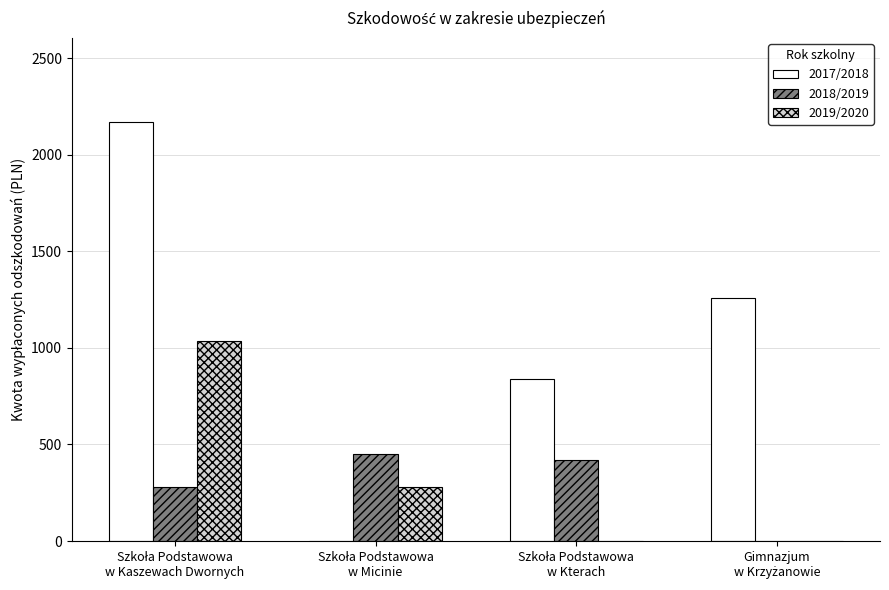

What is the sum of all 2017/2018 values?

4269.2